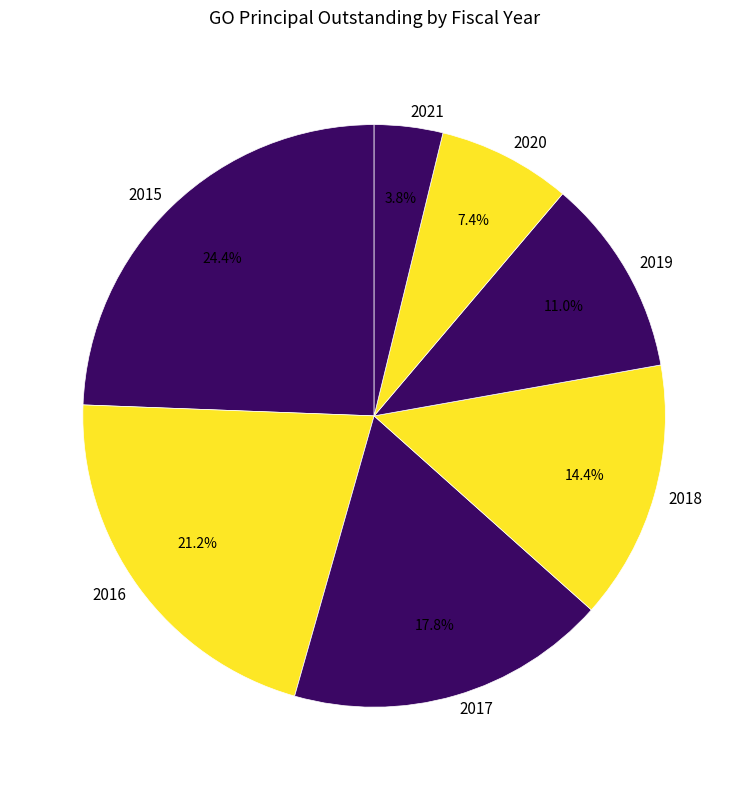

True or false: 2016 accounts for 16% of the total.

False